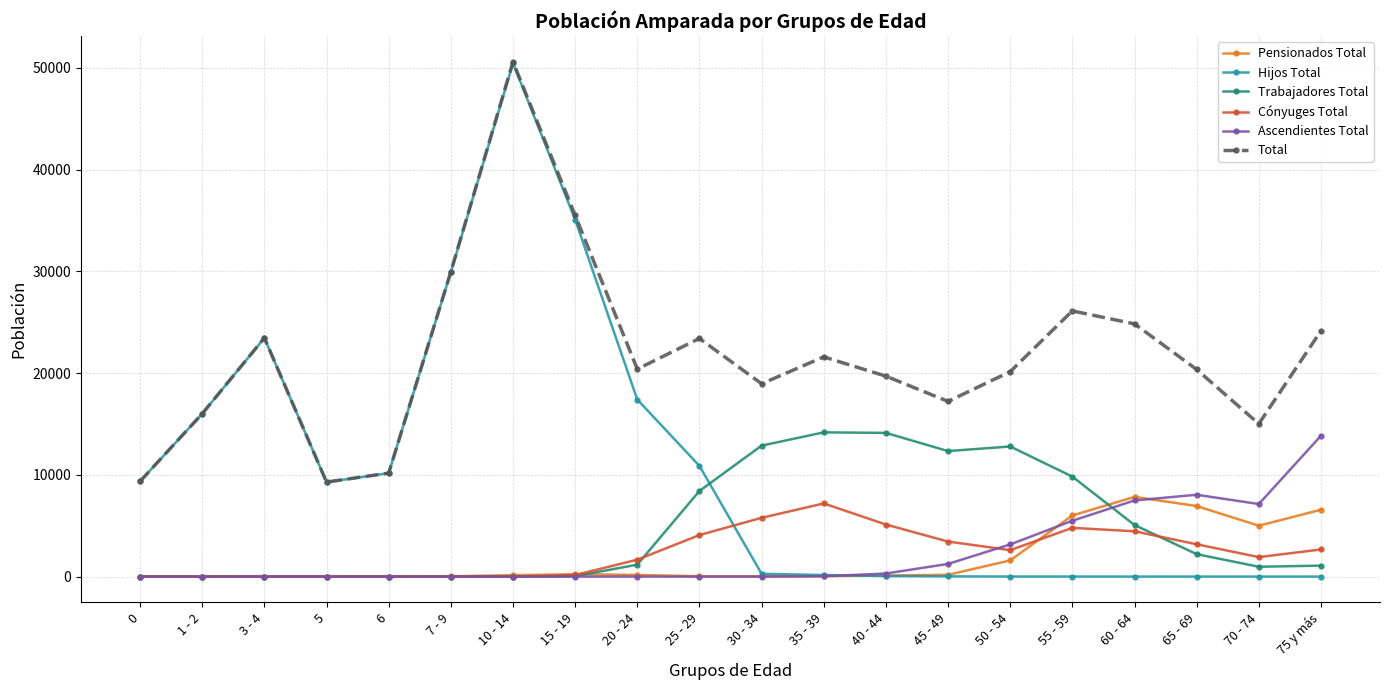

Which series ends up on top after the final intersection of Cónyuges Total and Hijos Total?

Cónyuges Total